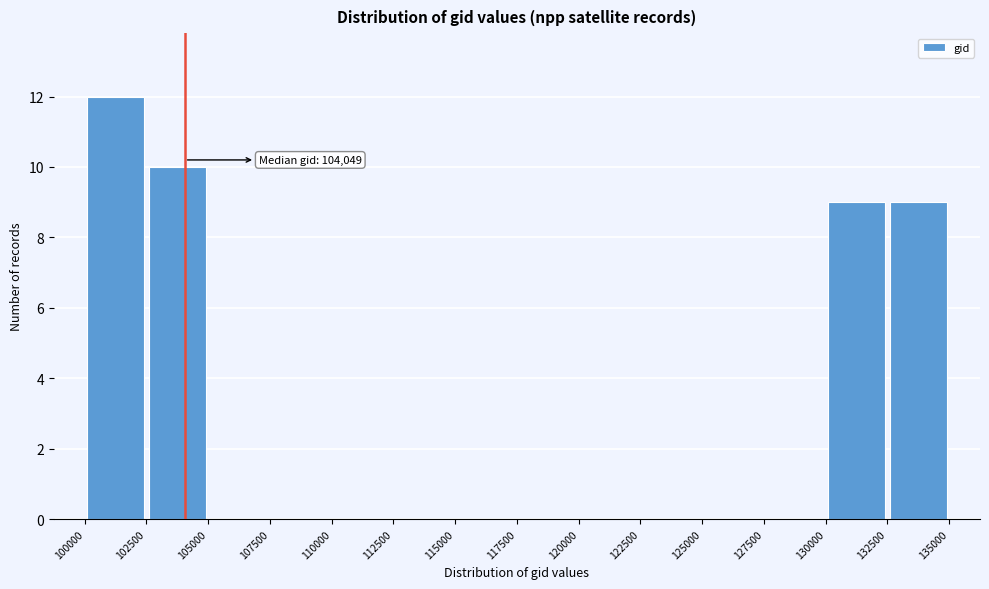

Over which range of the x-axis is the bar tallest?

100000 to 102500